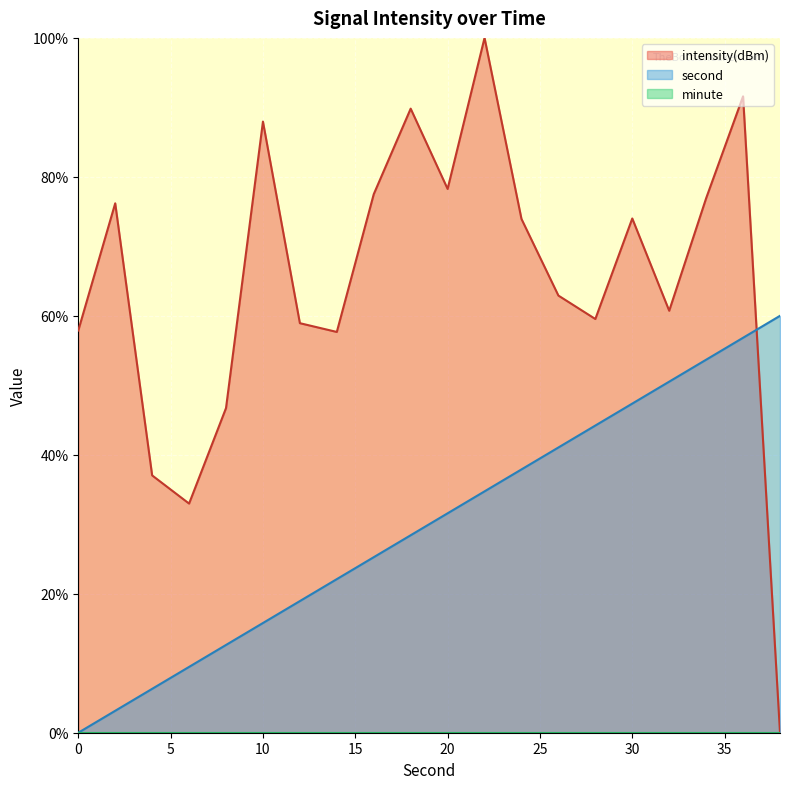

Between 32 and 26, which is larger?

32